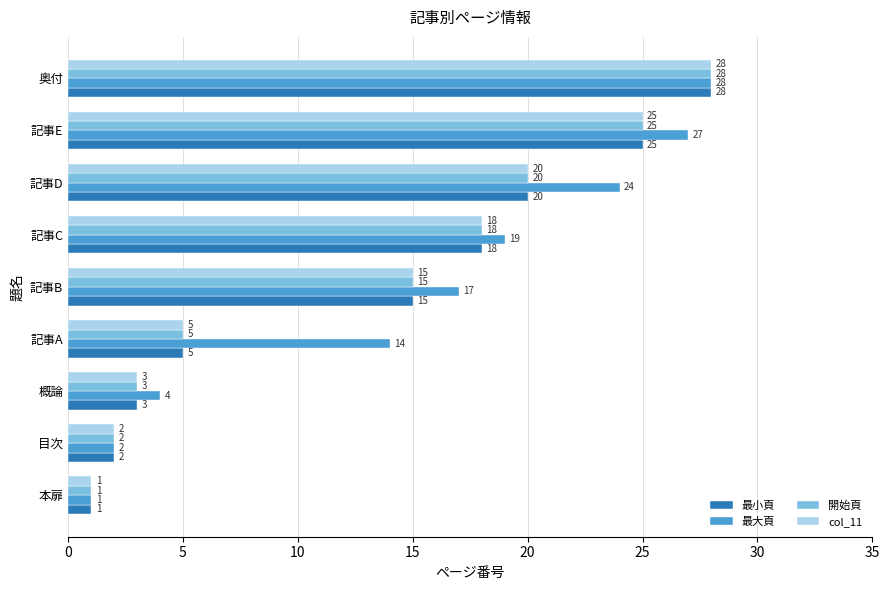

The 開始頁 series shows 35 at 記事E. True or false?

False